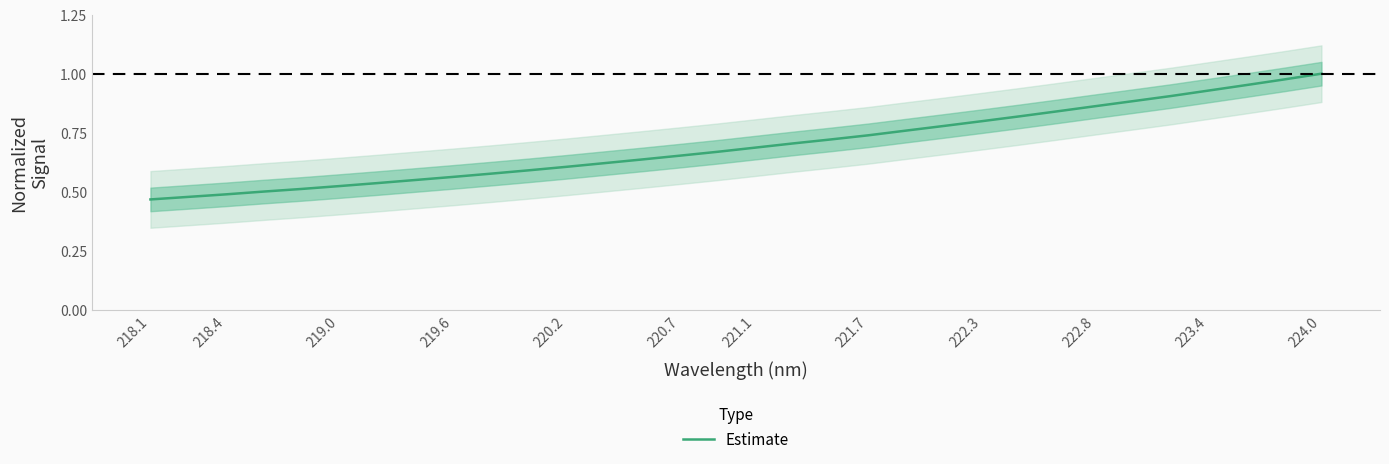

True or false: Estimate has a value of 1.2 at 222.3.

False